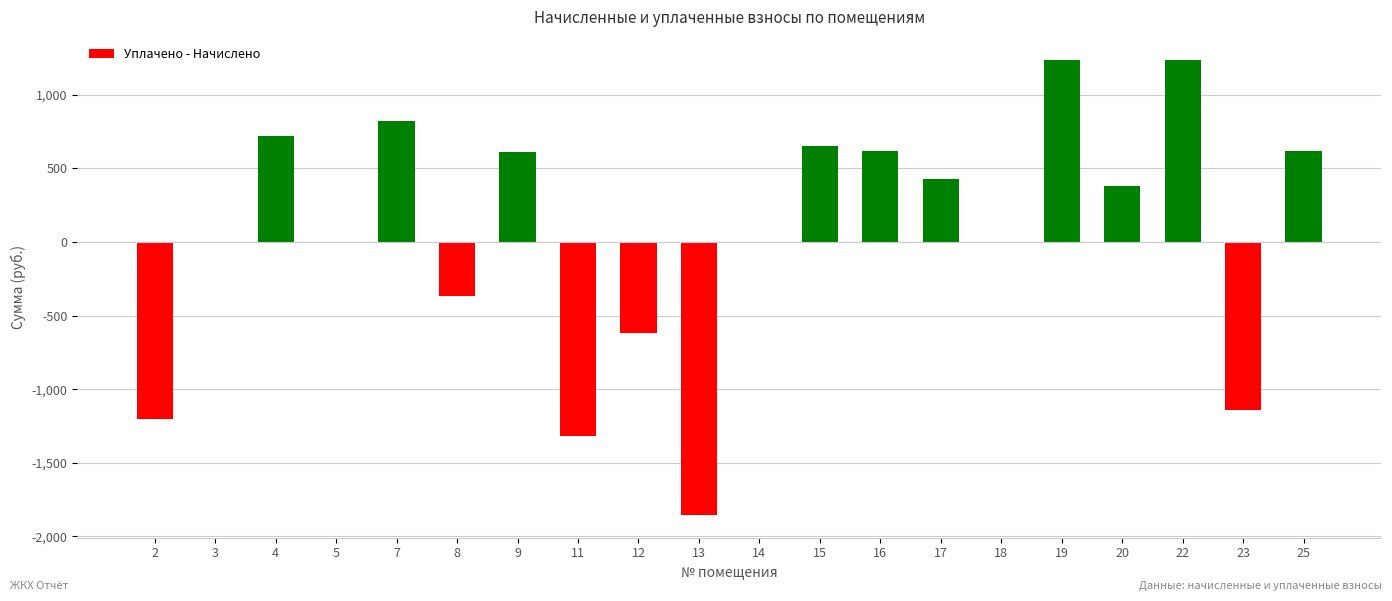

Is it true that the value at 2 is -1202.0?

True